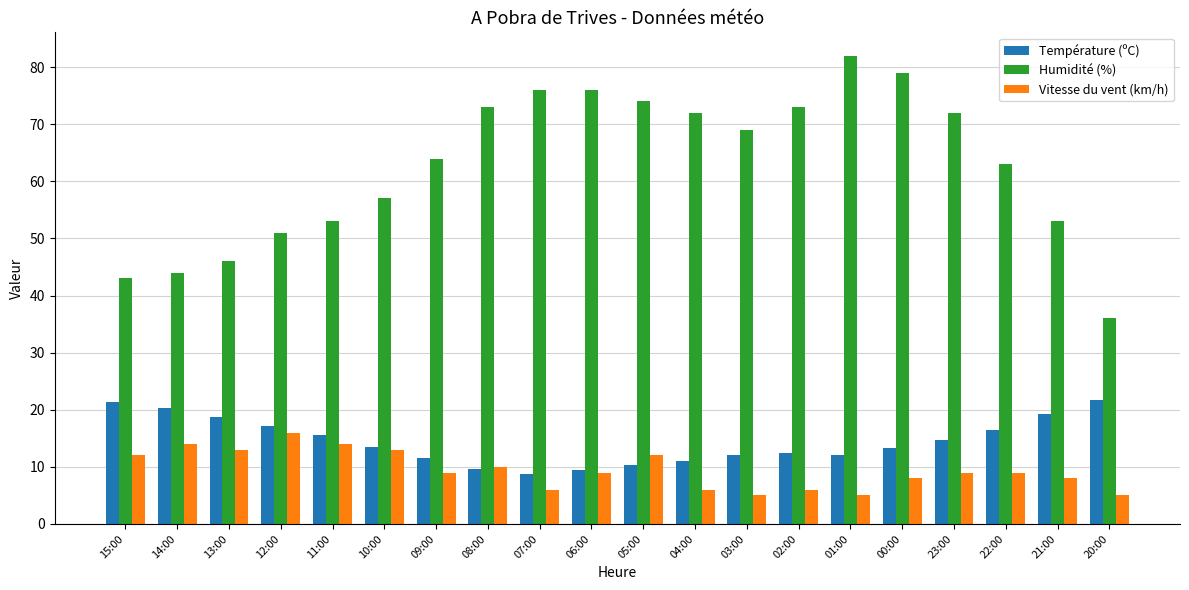

How many groups of bars are there?

20